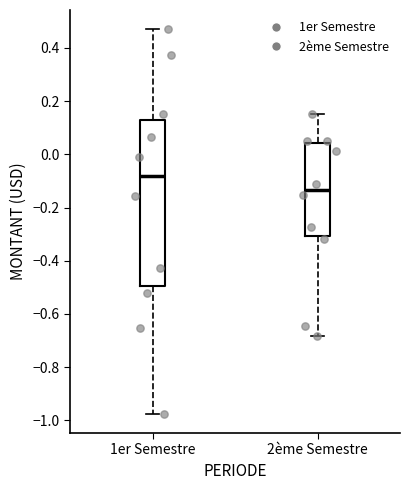

Comparing the boxes themselves (not the whiskers), which one is the tallest?

1er Semestre